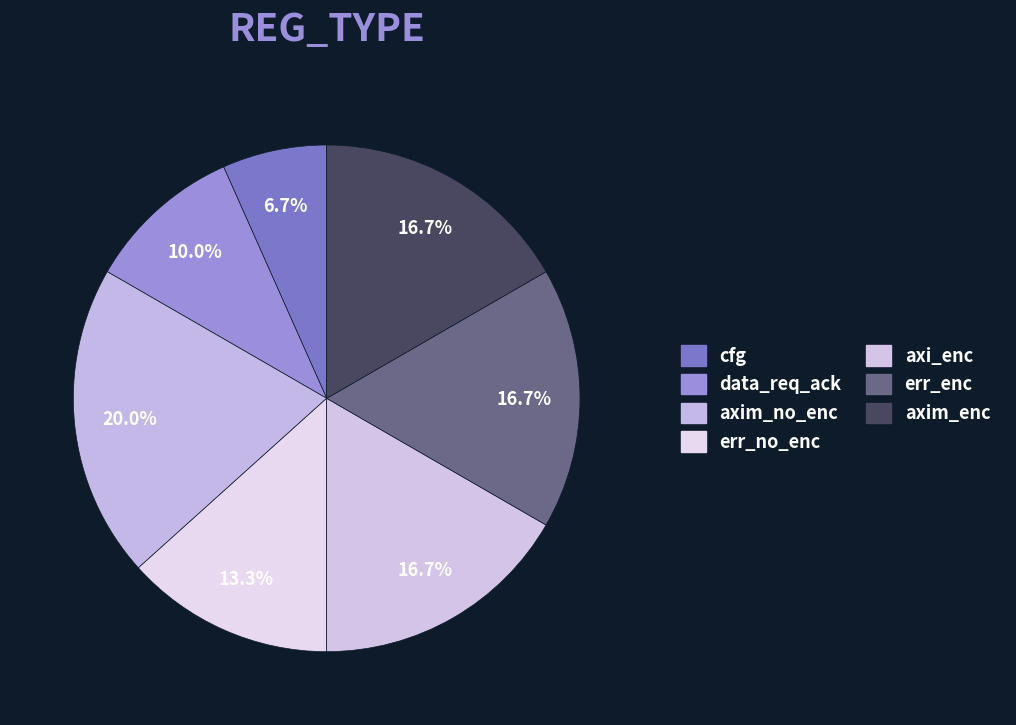

Does data_req_ack account for over 50% of the chart?

No